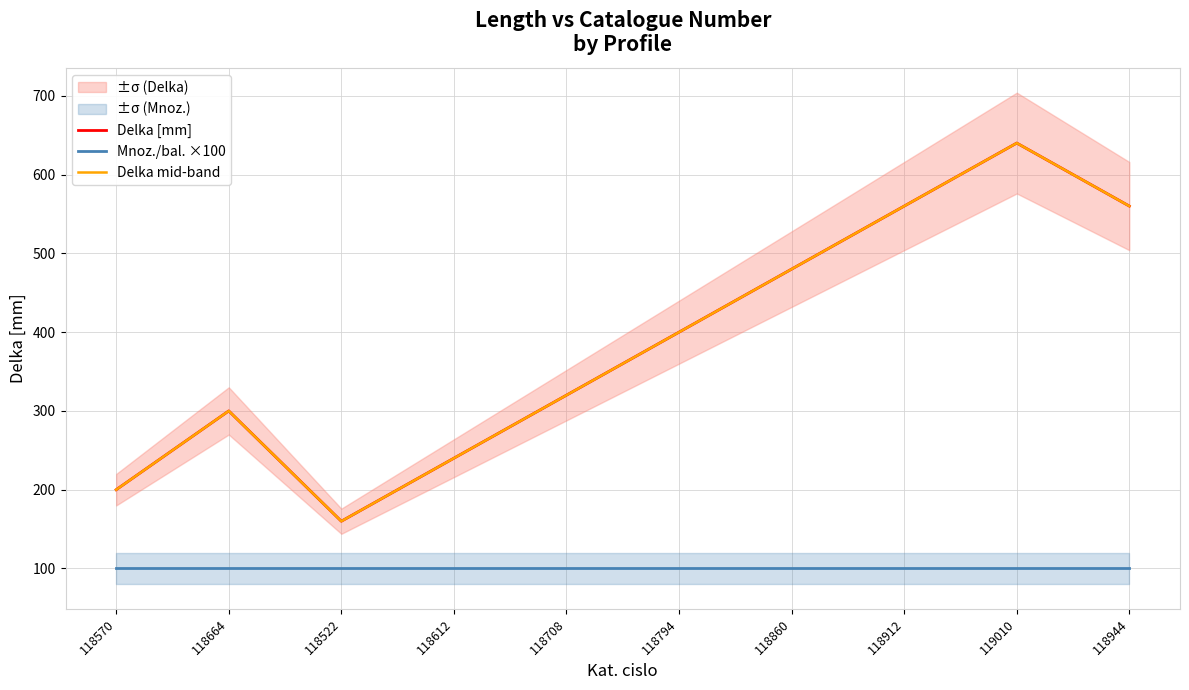

What position from the left is 118522?

3